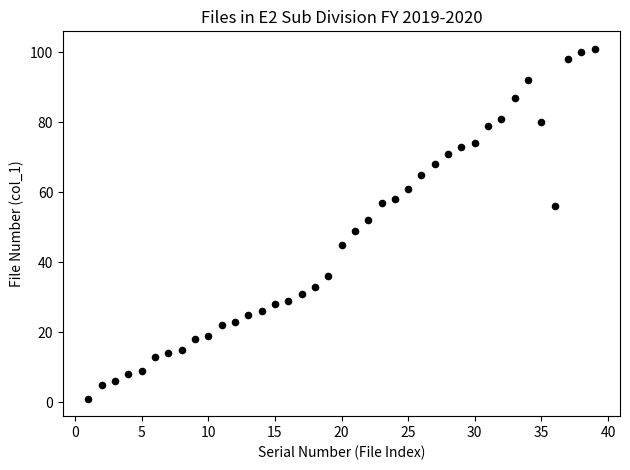

What is the range of Y values (max minus min)?

100